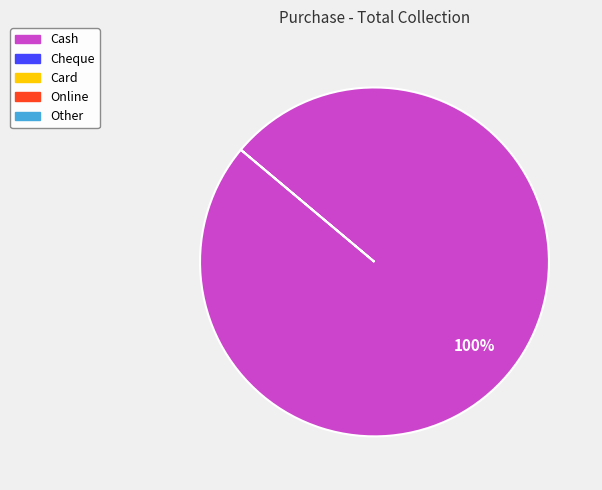

Is there any slice that represents more than half of the pie?

Yes